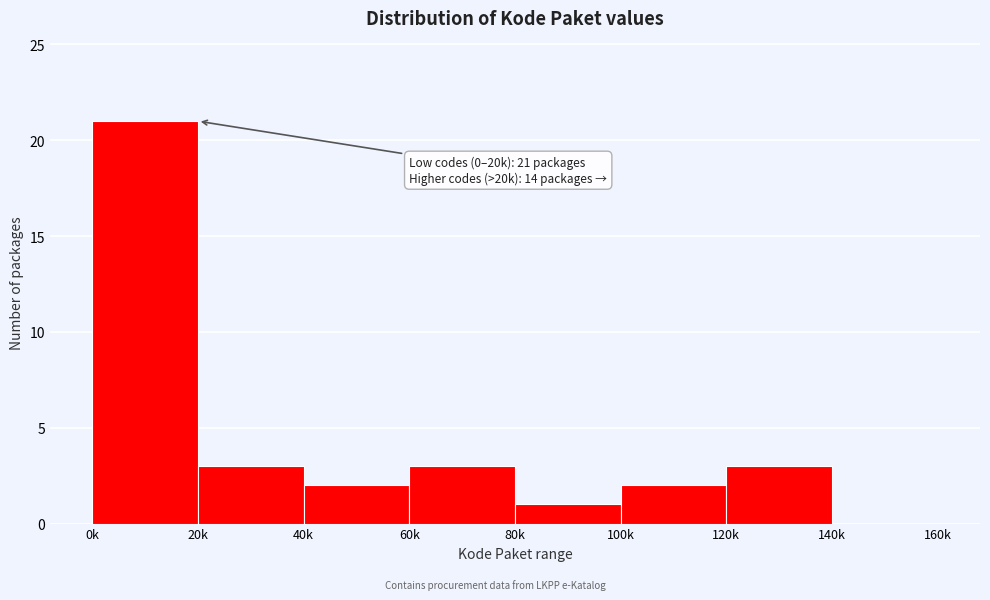

Reading left to right, transcribe all the data shown in this chart.

0k=21	20k=3	40k=2	60k=3	80k=1	100k=2	120k=3	140k=0